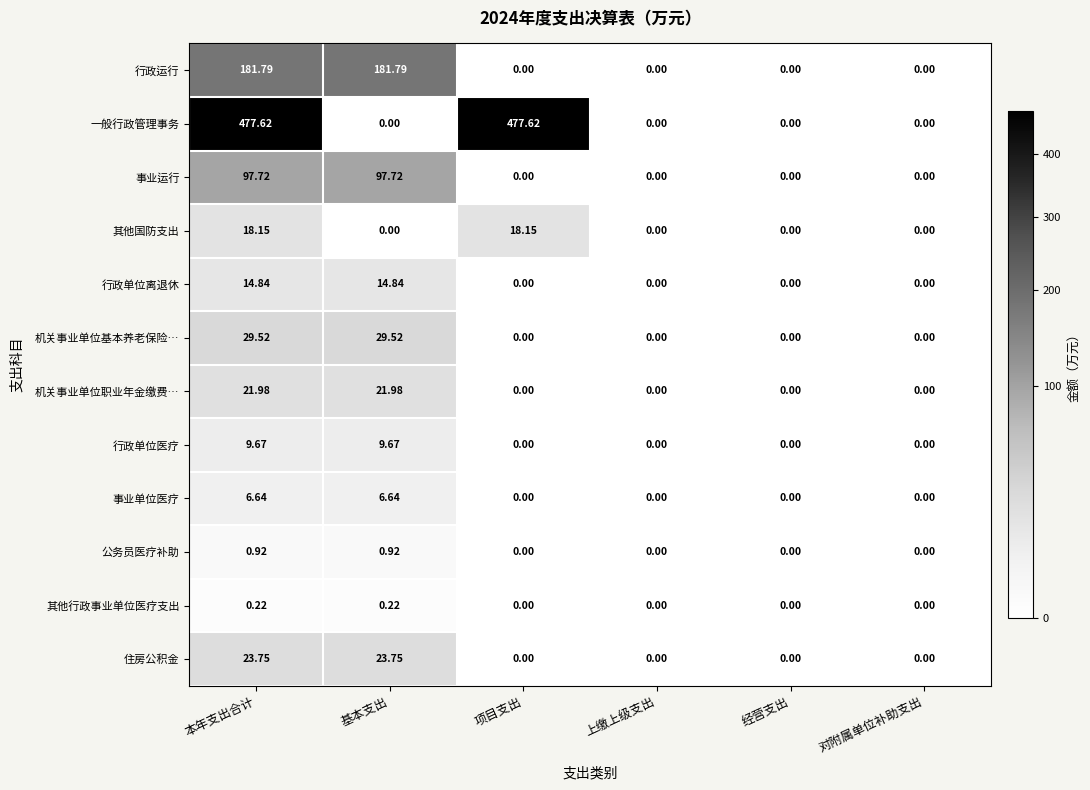

How many data points in 其他行政事业单位医疗支出 are above 0?

2